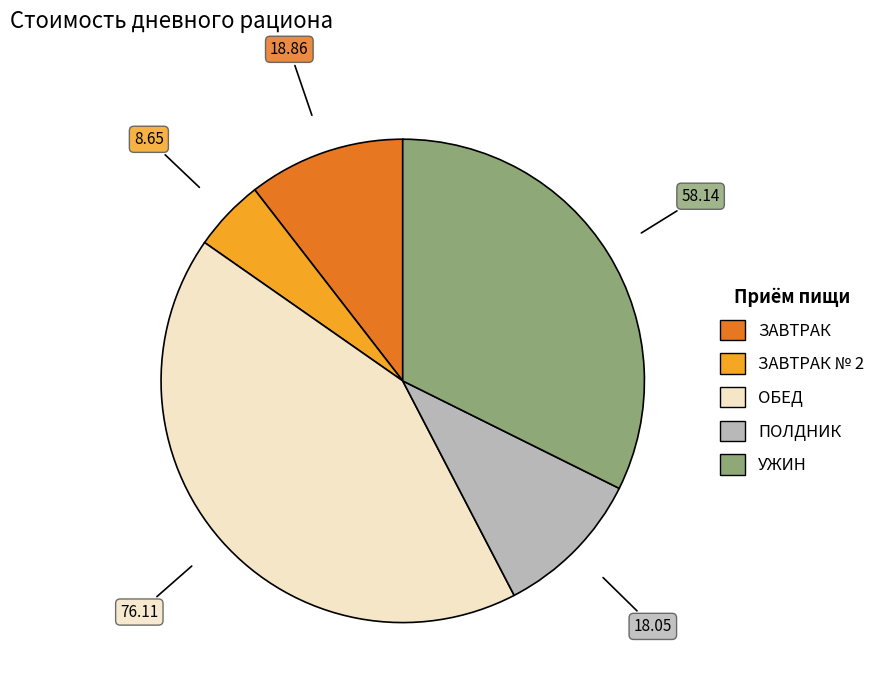

Is there a majority slice in this chart?

No